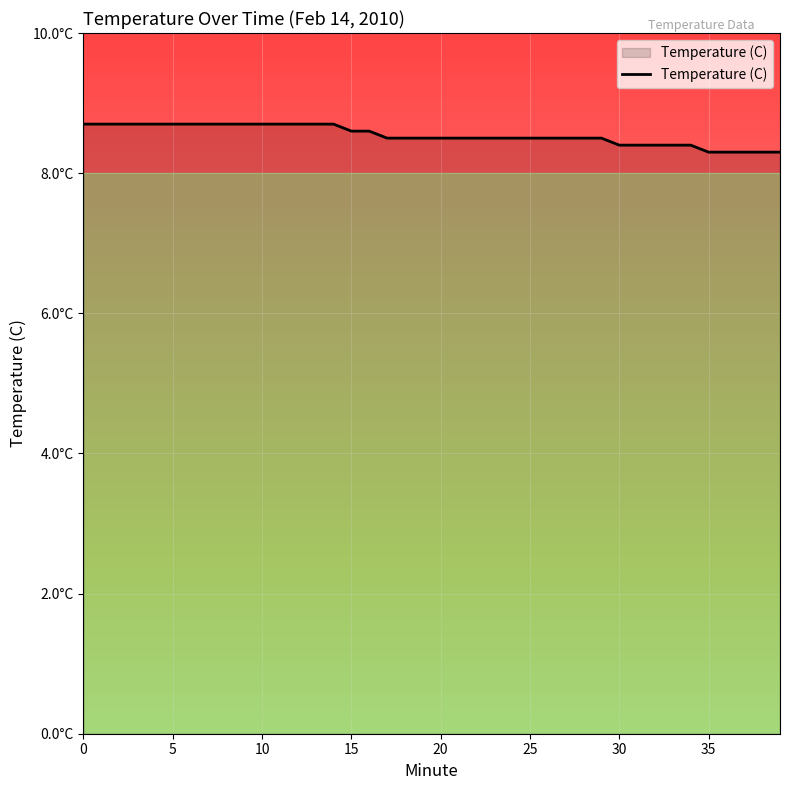

True or false: the data has more than 1 interior local peaks.

False